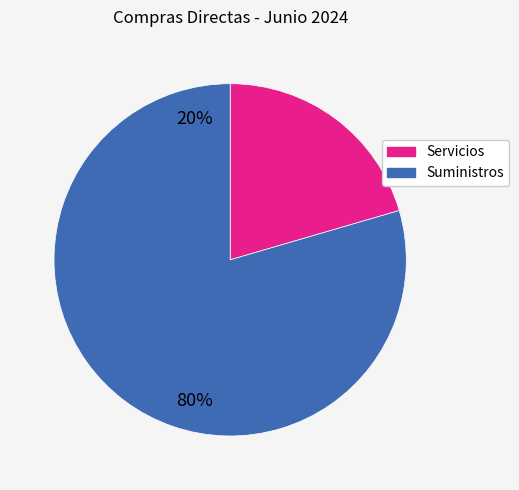

Does any single category account for the majority?

Yes